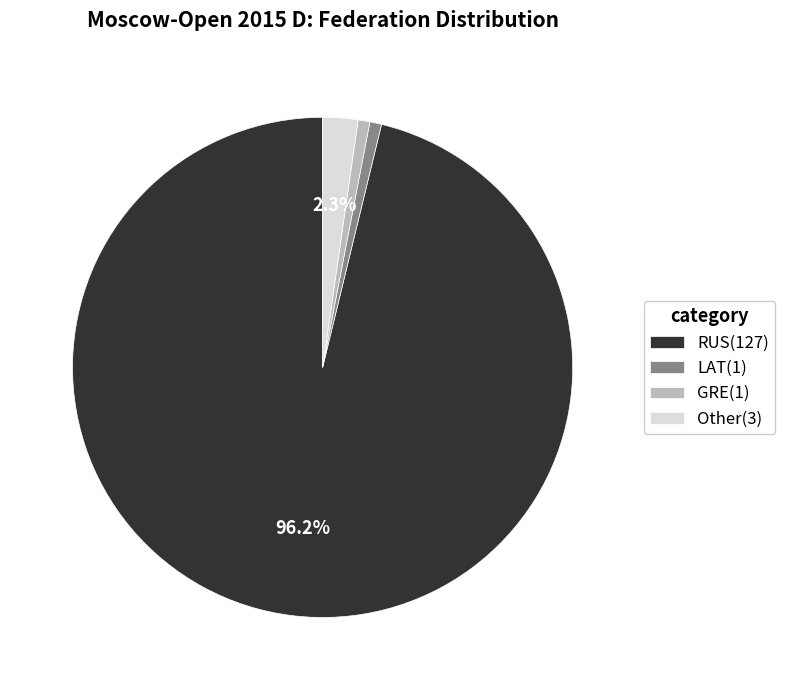

To the nearest percent, what is the combined percentage of Other and LAT?

3%